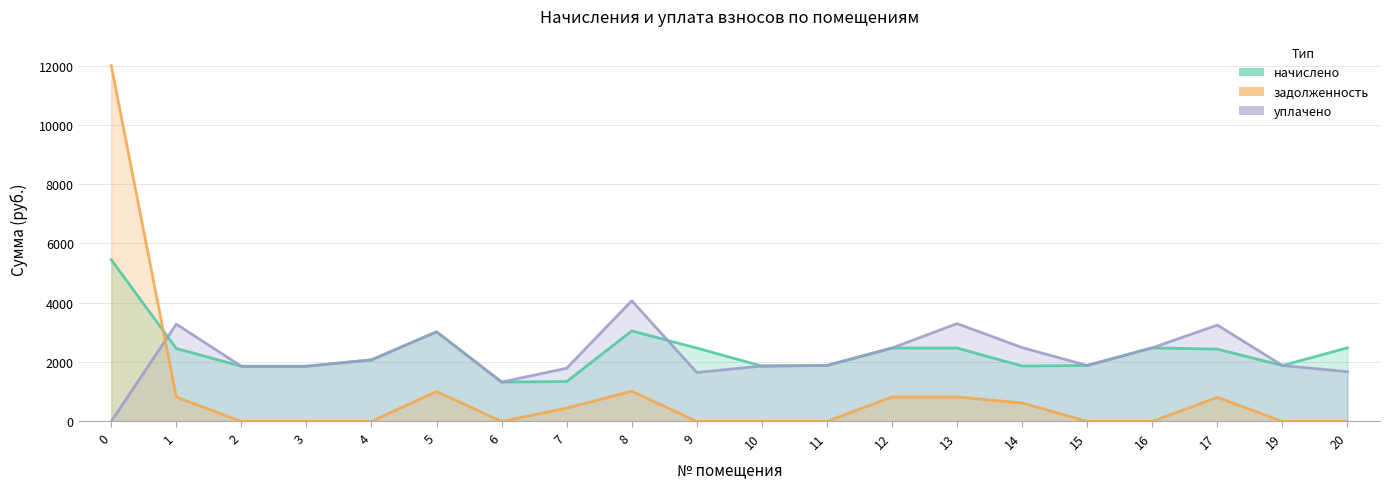

The value of уплачено at 12 is 2474.1. True or false?

True